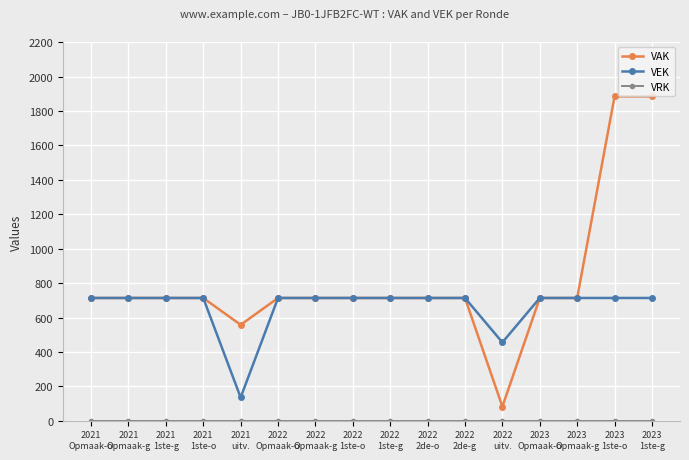

What is the greatest value displayed?

1885